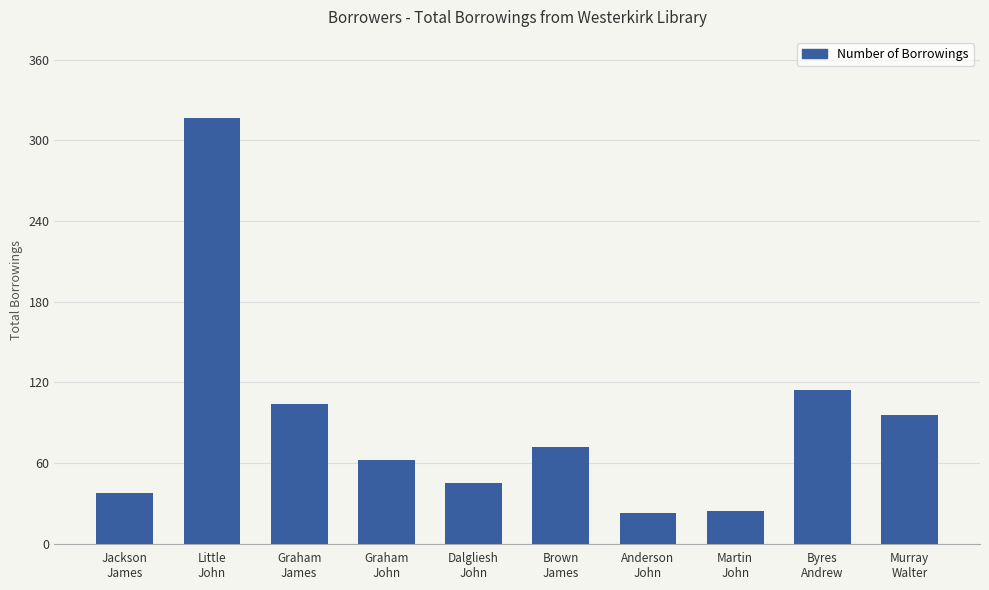

The chart shows a value of 24 at Martin
John. True or false?

True